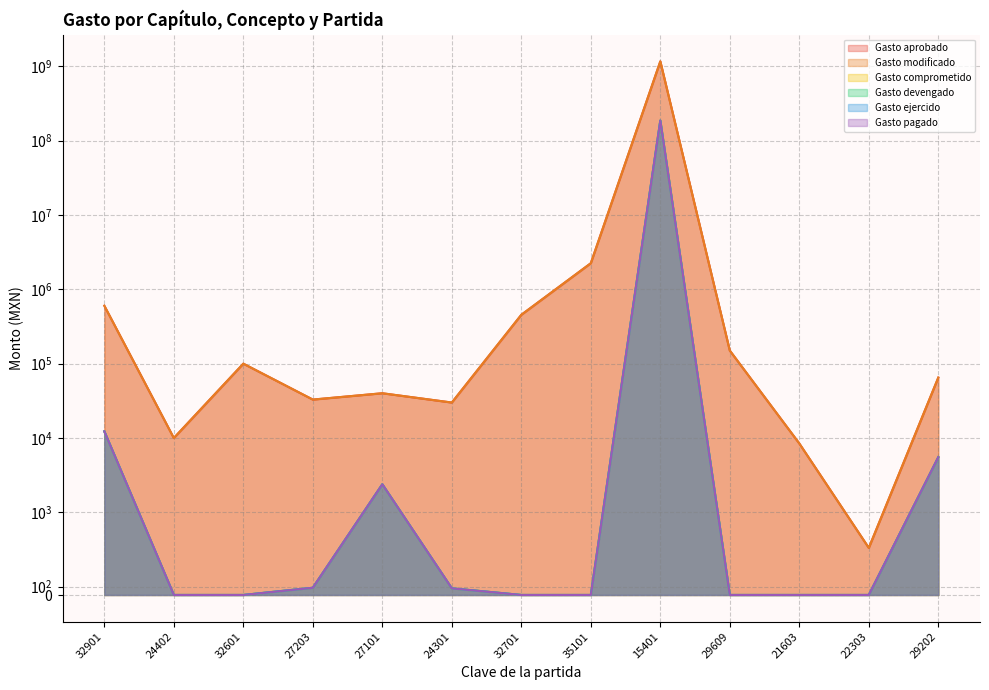

True or false: Gasto ejercido and Gasto aprobado intersect in this chart.

False